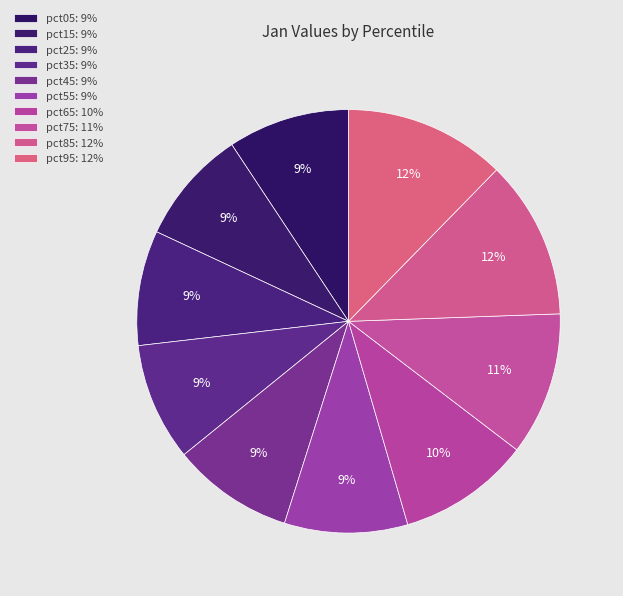

To the nearest percent, what is the combined percentage of pct05 and pct15?

18%